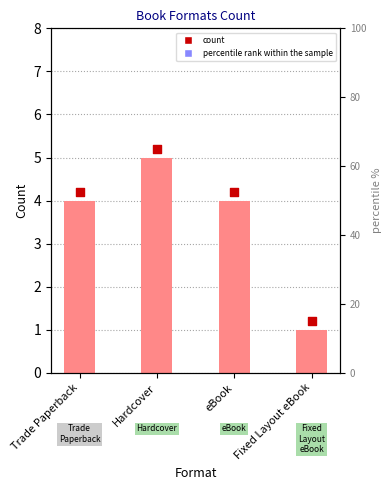

Is the value of count at Trade Paperback greater than the value of count markers at eBook?

No